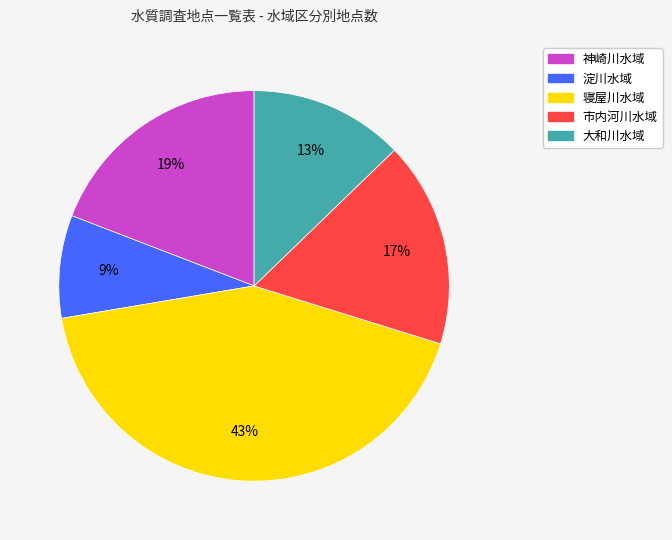

Which slice is the largest?

寝屋川水域